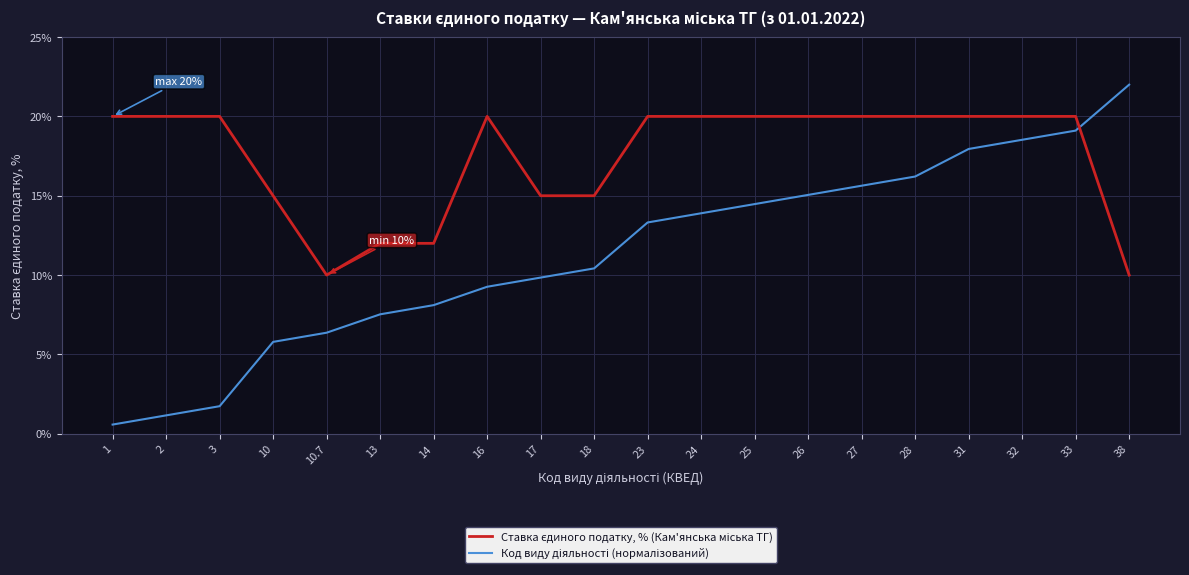

Which category has the highest value across all series?

38